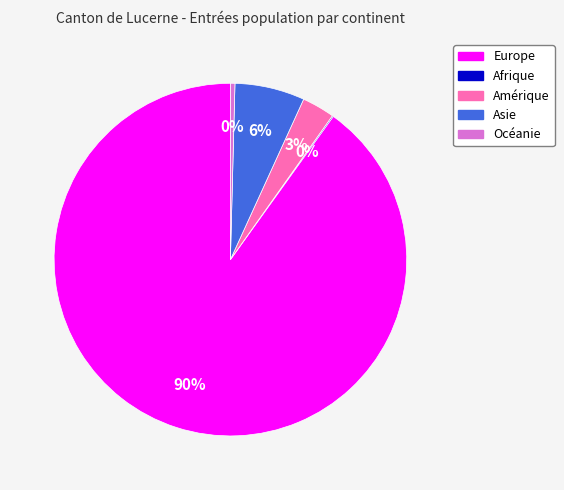

Which category has the biggest portion of the pie?

Europe